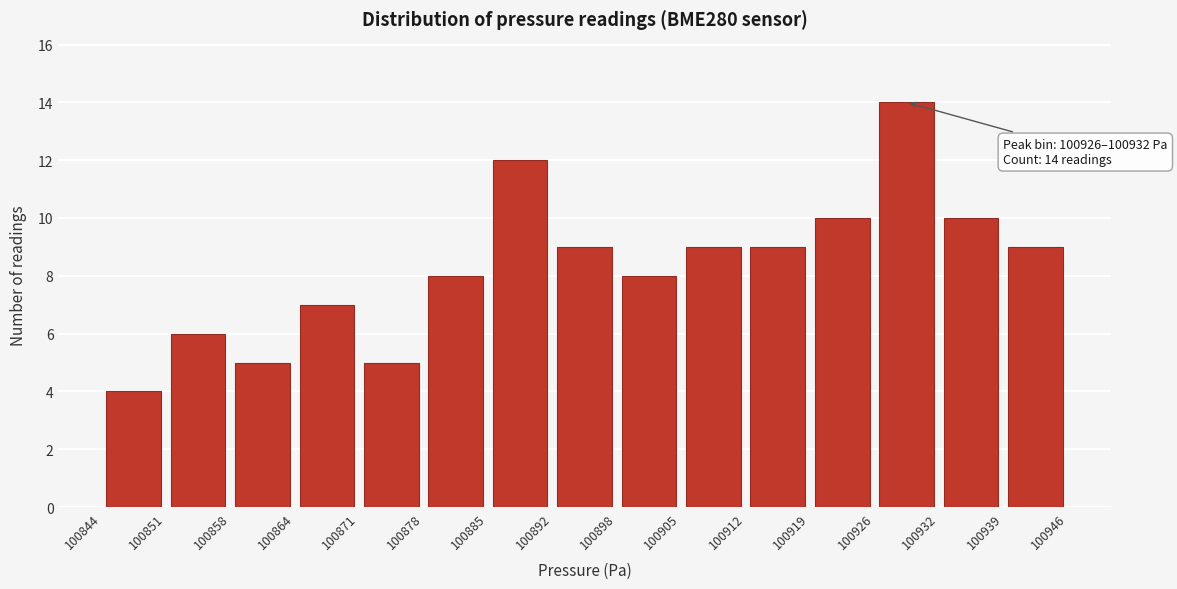

Over which range of the x-axis is the bar tallest?

100926 to 100932